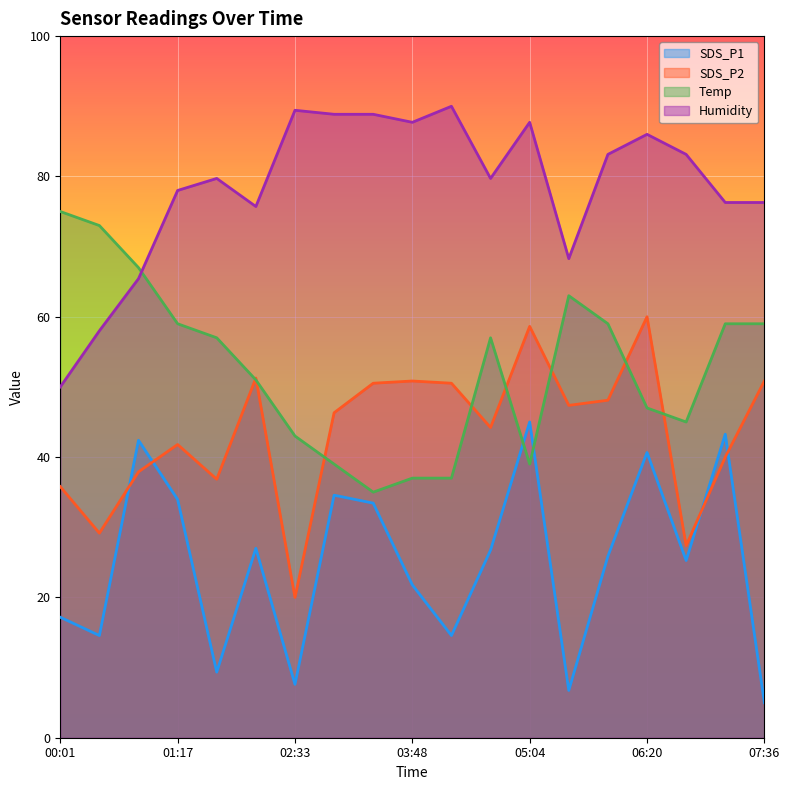

What is the label of the 14th point from the left?

05:30